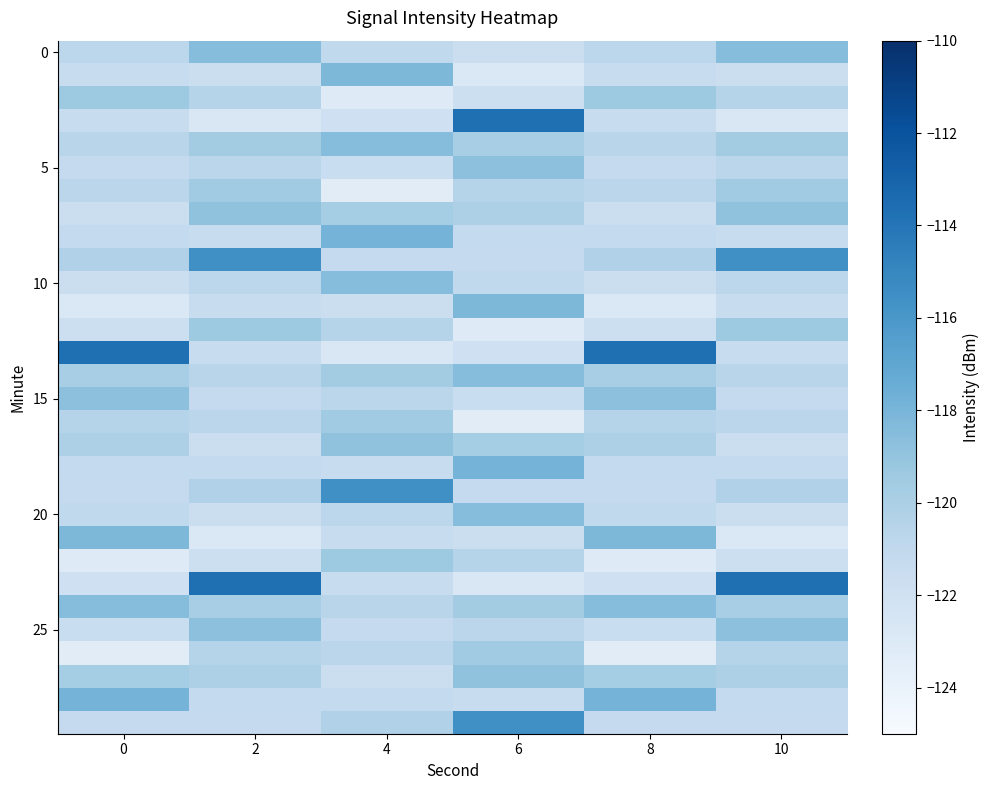

Count the number of categories in the chart.

6